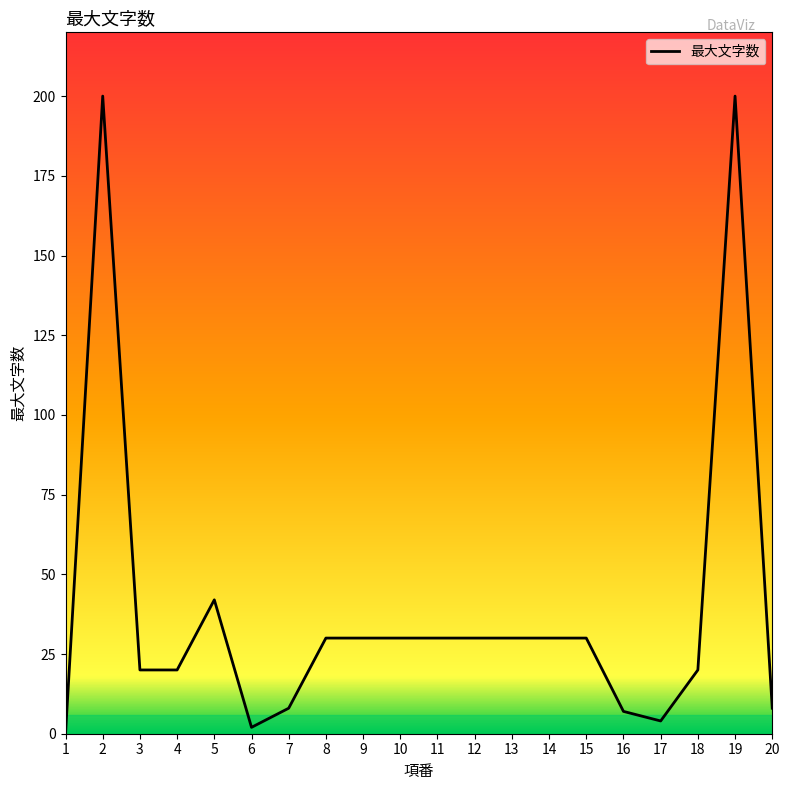

What is the sum of the values at 7 and 13?

38